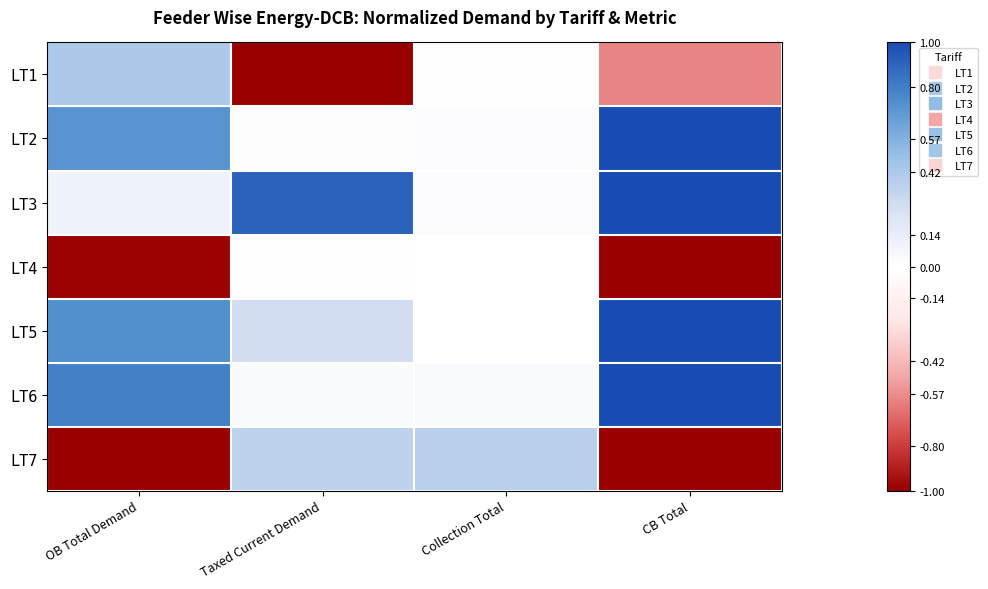

Reading left to right, list all the values displayed in this chart.

LT1: OB Total Demand=0.4	Taxed Current Demand=-1.0	Collection Total=-0.0	CB Total=-0.6
LT2: OB Total Demand=0.7	Taxed Current Demand=0.0	Collection Total=0.0	CB Total=1.0
LT3: OB Total Demand=0.1	Taxed Current Demand=0.9	Collection Total=0.0	CB Total=1.0
LT4: OB Total Demand=-1.0	Taxed Current Demand=-0.0	Collection Total=0.0	CB Total=-1.0
LT5: OB Total Demand=0.7	Taxed Current Demand=0.3	Collection Total=0.0	CB Total=1.0
LT6: OB Total Demand=0.8	Taxed Current Demand=0.0	Collection Total=0.0	CB Total=1.0
LT7: OB Total Demand=-1.0	Taxed Current Demand=0.4	Collection Total=0.4	CB Total=-1.0